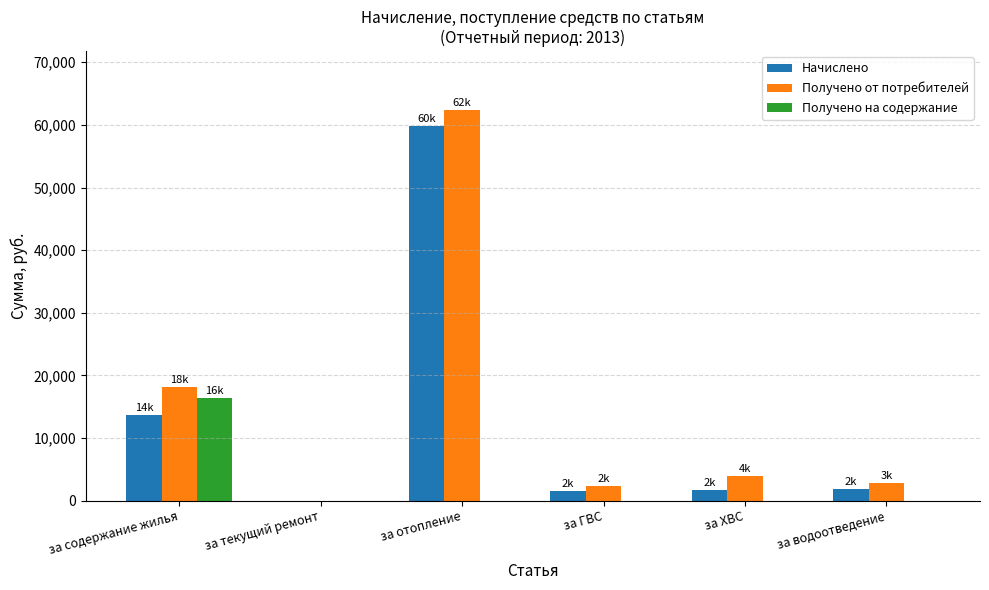

What is the greatest value displayed?

62407.3